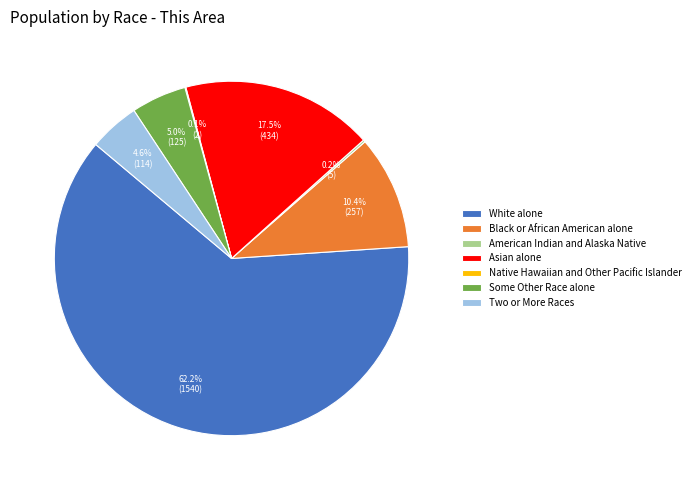

What percentage do White alone and Two or More Races together represent?

66.8%